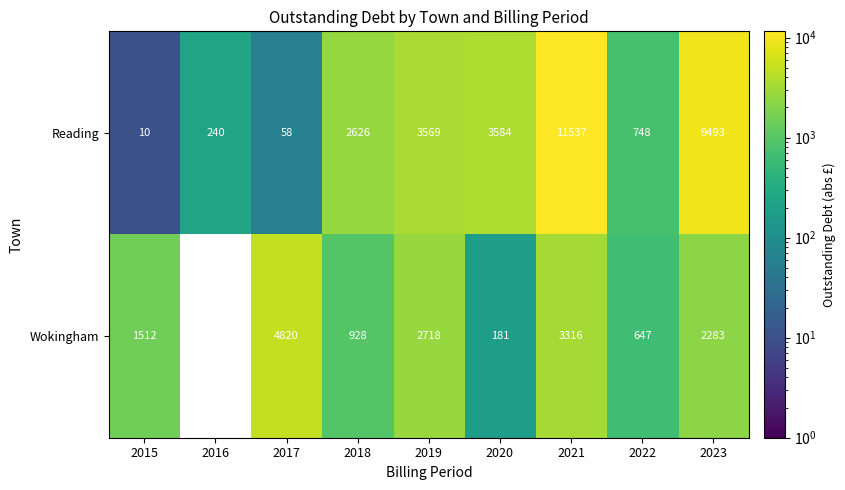

The value of Reading at 2021 is 11537. True or false?

True